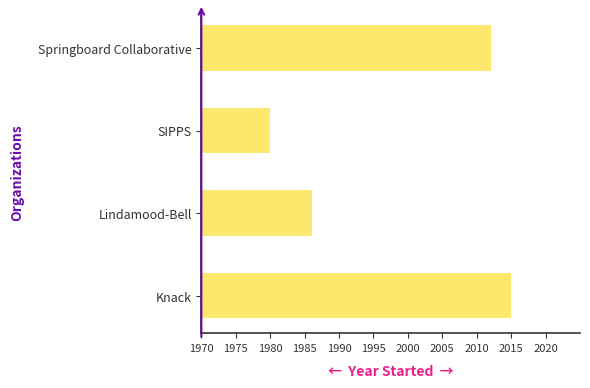

Approximately how many times larger is the value at SIPPS compared to Lindamood-Bell?

1.0